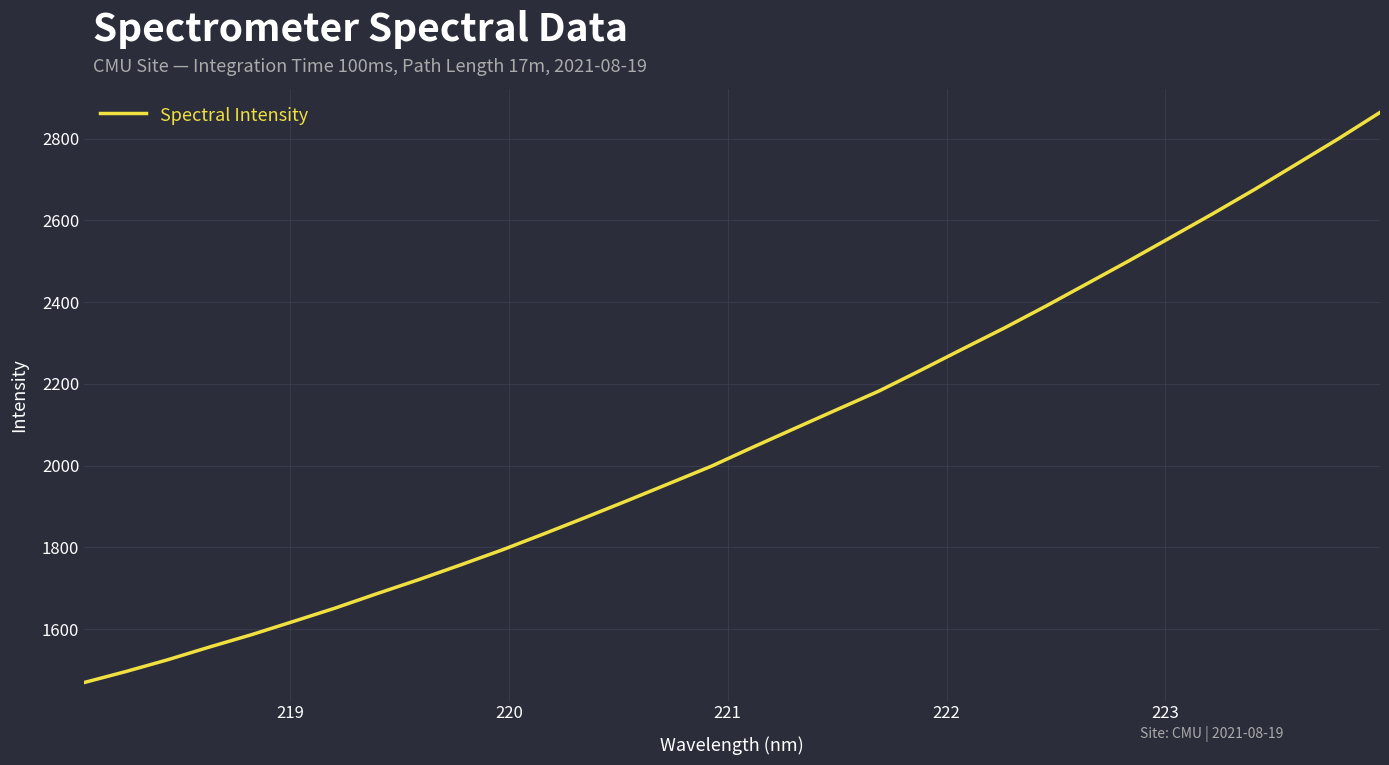

What is the difference between the maximum and minimum values?

1394.3